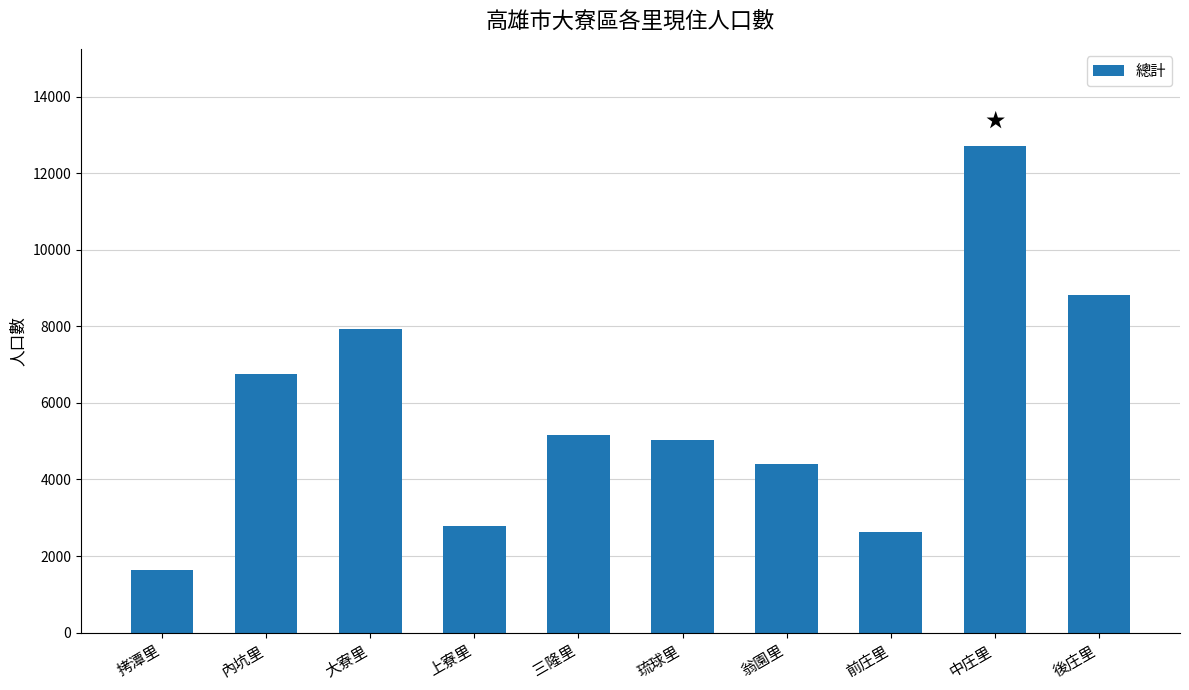

Which category has the highest value across all series?

中庄里